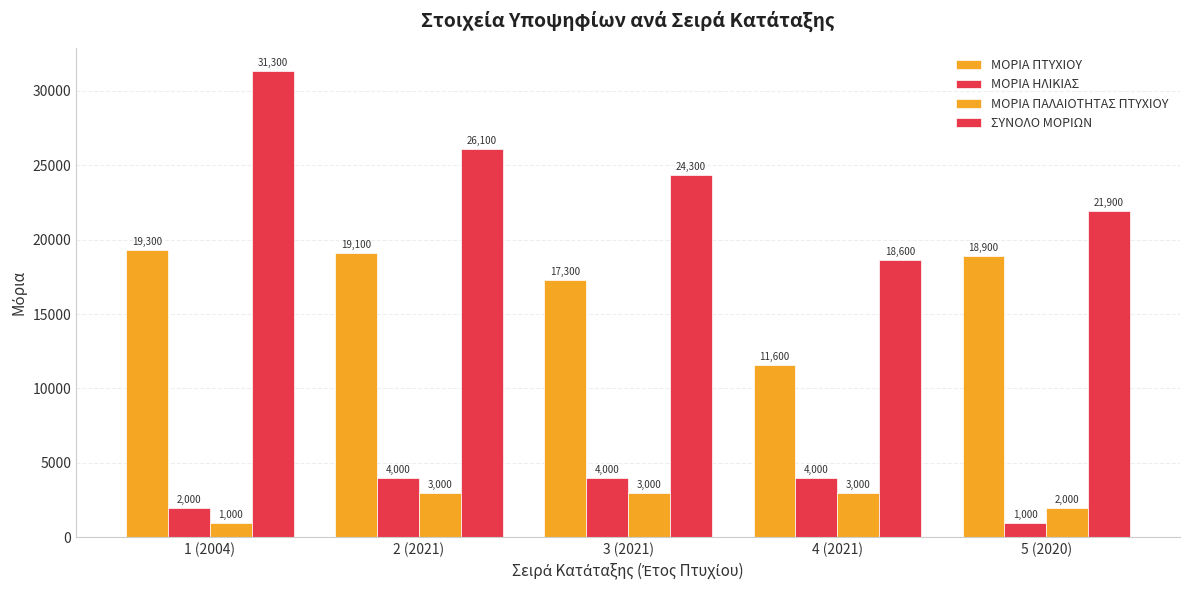

How many bars are there in total?

20